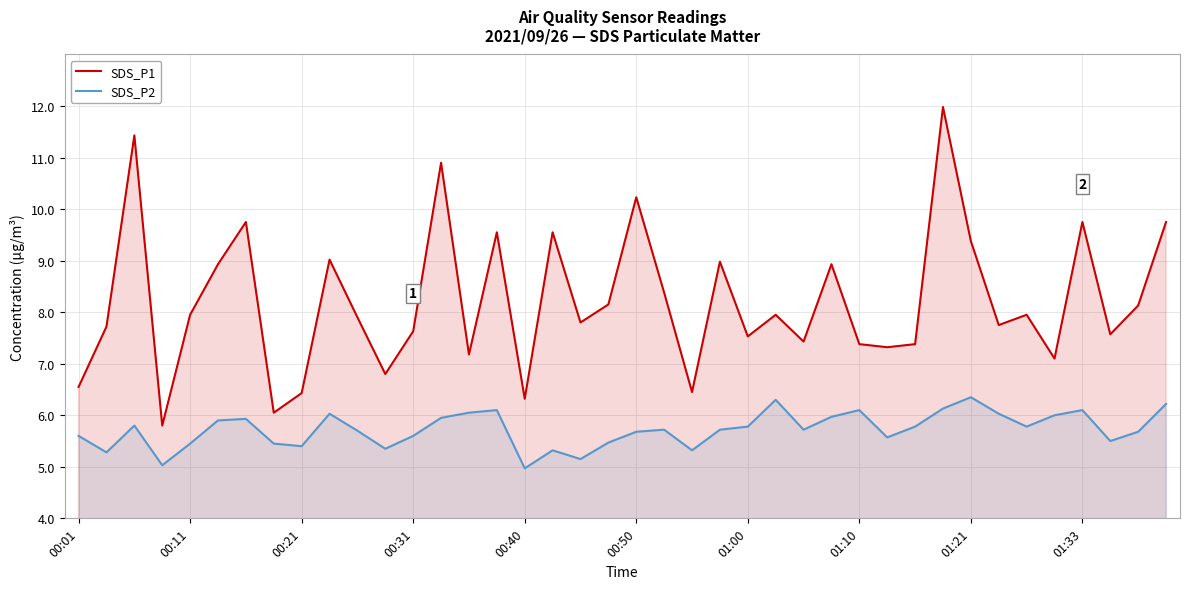

Reading left to right, transcribe all the data shown in this chart.

SDS_P1: 6.5	7.7	11.4	5.8	8.0	8.9	9.8	6.0	6.4	9.0	7.9	6.8	7.6	10.9	7.2	9.6	6.3	9.6	7.8	8.2	10.2	8.4	6.5	9.0	7.5	8.0	7.4	8.9	7.4	7.3	7.4	12.0	9.4	7.8	8.0	7.1	9.8	7.6	8.1	9.8
SDS_P2: 5.6	5.3	5.8	5.0	5.5	5.9	5.9	5.5	5.4	6.0	5.7	5.3	5.6	6.0	6.0	6.1	5.0	5.3	5.2	5.5	5.7	5.7	5.3	5.7	5.8	6.3	5.7	6.0	6.1	5.6	5.8	6.1	6.3	6.0	5.8	6.0	6.1	5.5	5.7	6.2